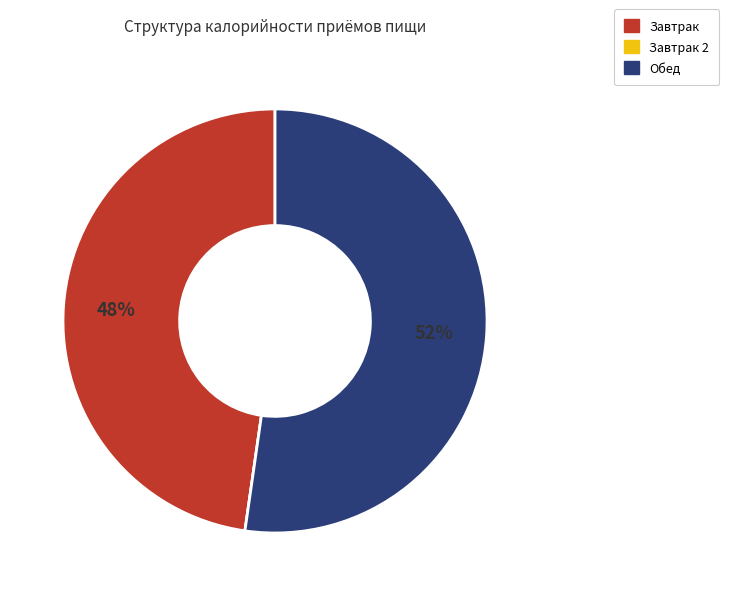

Is there a majority slice in this chart?

Yes